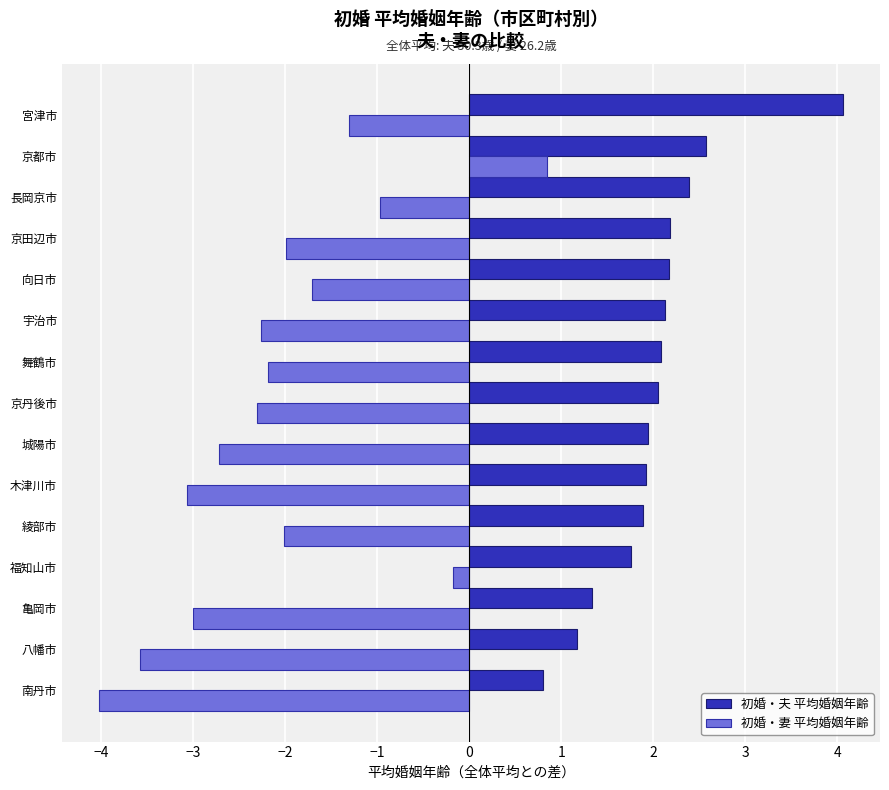

What is the sum of all 初婚・妻 平均婚姻年齢 values?

-30.4